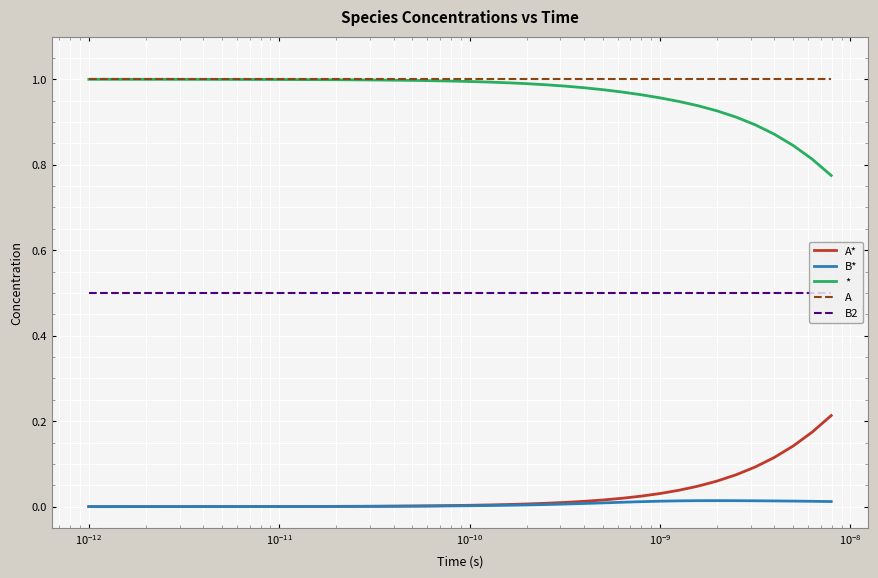

What is the minimum value for B2?

0.5